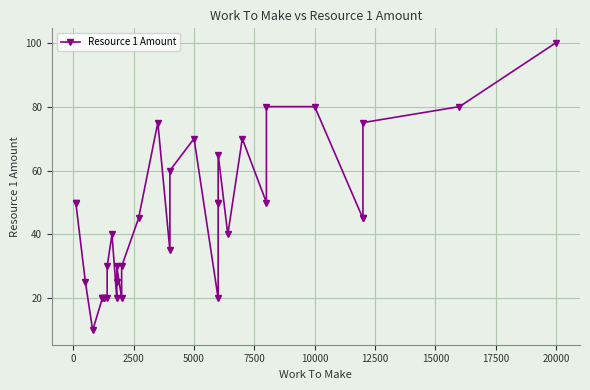

Is it true that the value at 17 is 100?

False